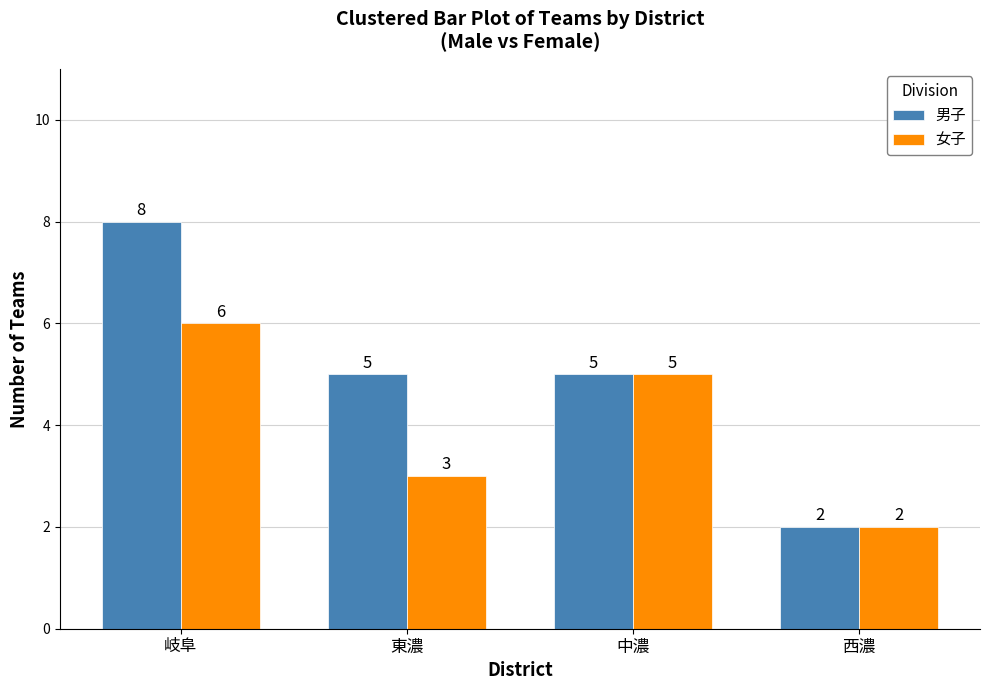

How many bars are there in each group?

2